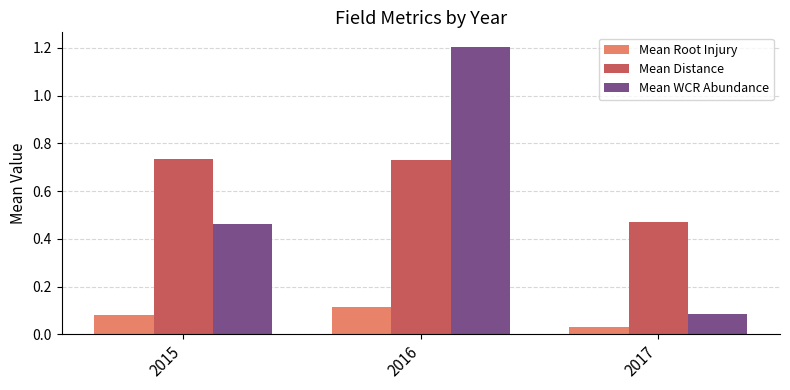

List the labels in order of Mean Root Injury value, largest first.

2016, 2015, 2017